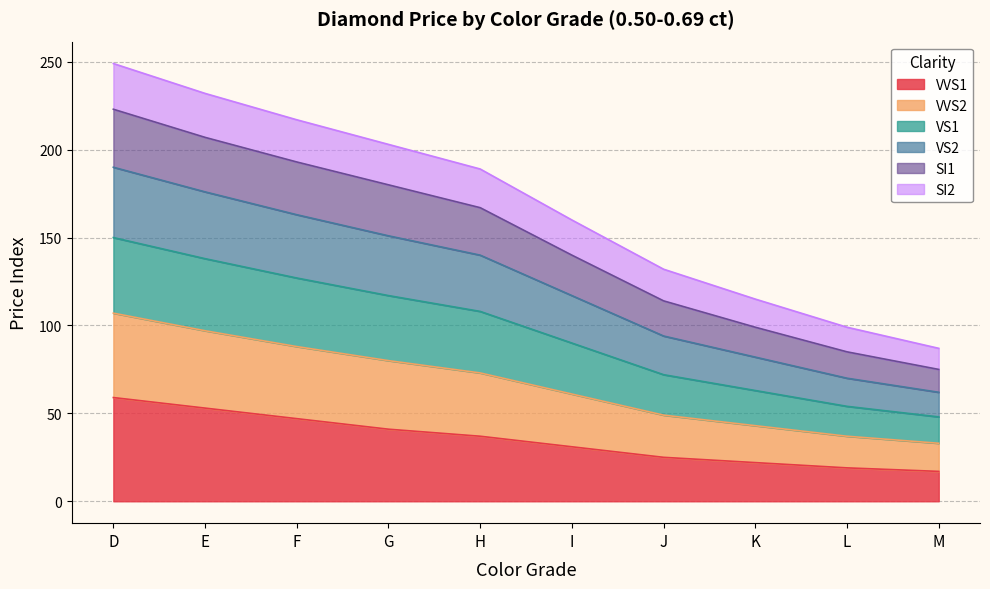

Is the value of SI1 at D greater than the value of VVS2 at G?

No